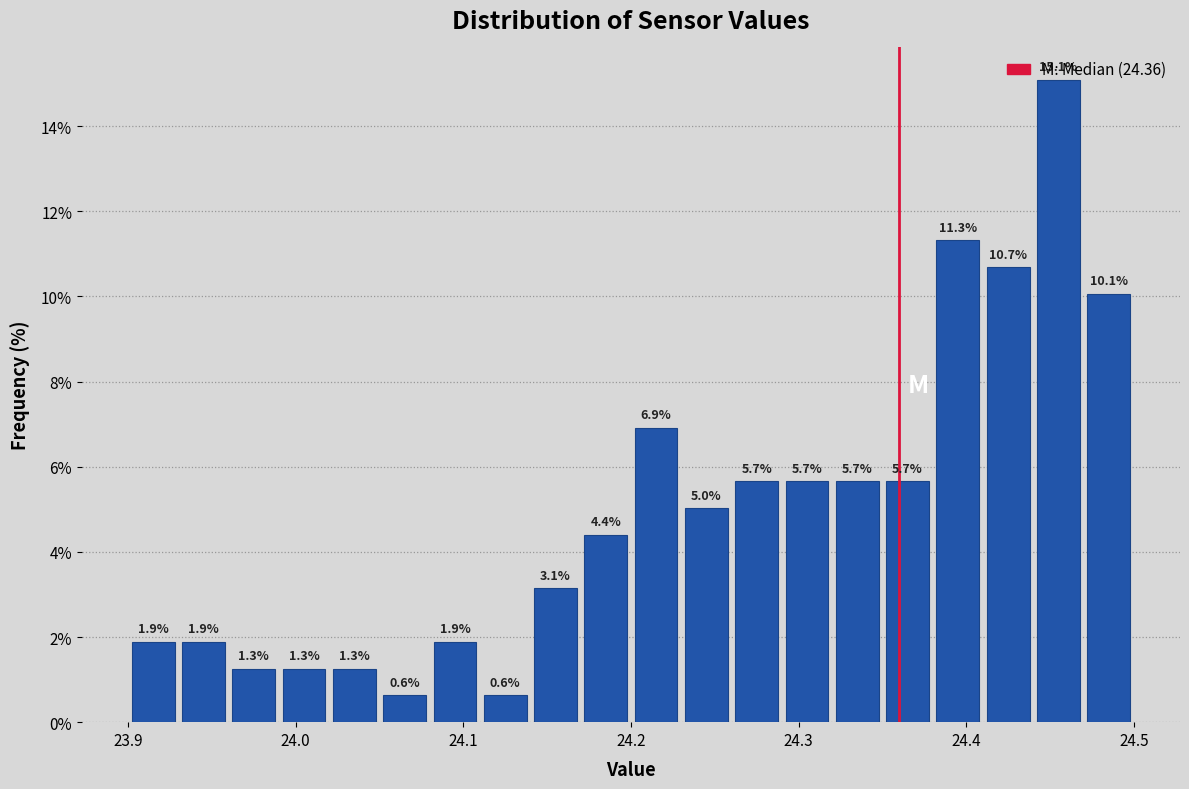

Around what value on the x-axis is the tallest bar? Give the approximate position of its centre, as read against the axis.

24.46